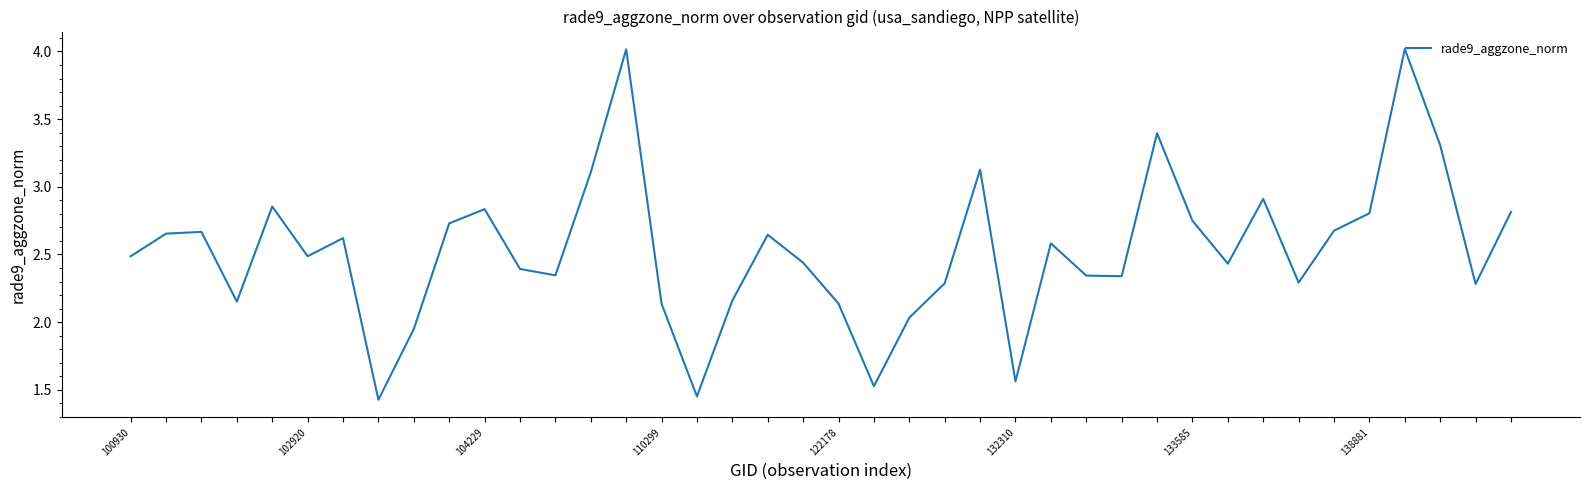

What is the smallest value displayed?

1.4